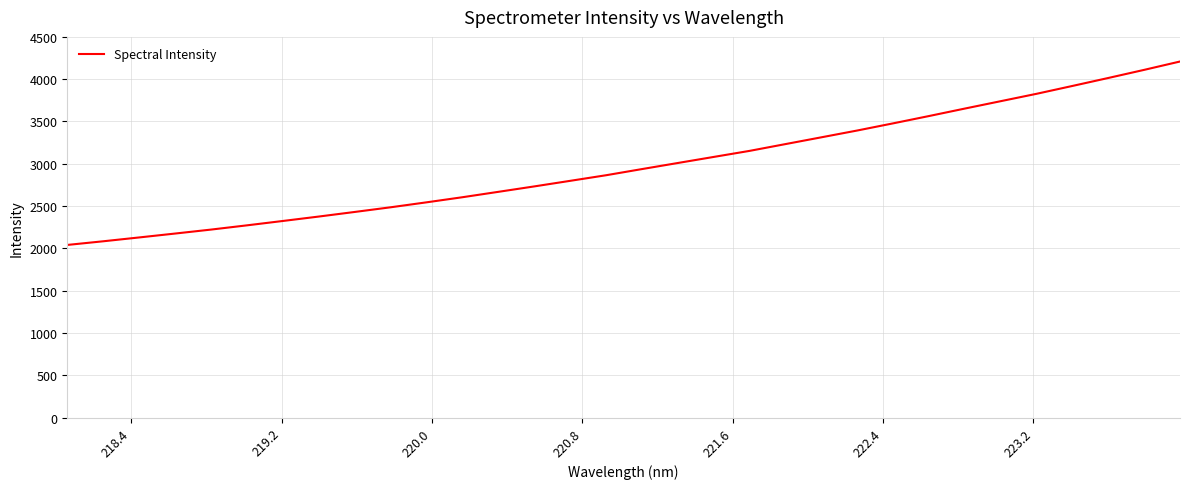

What is the maximum value shown in the chart?

4209.0